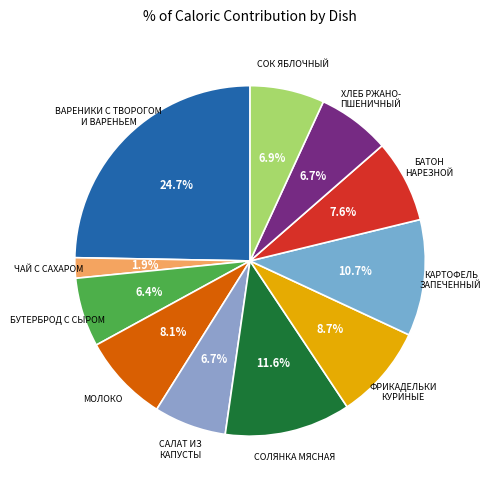

How many segments does this pie chart have?

11